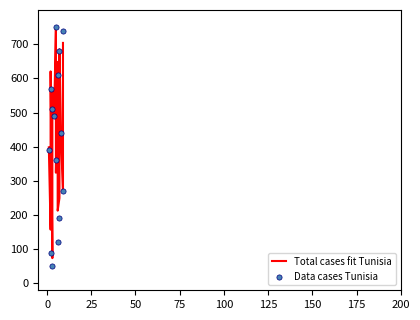

Which series contains the highest Y value?

Total cases fit Tunisia